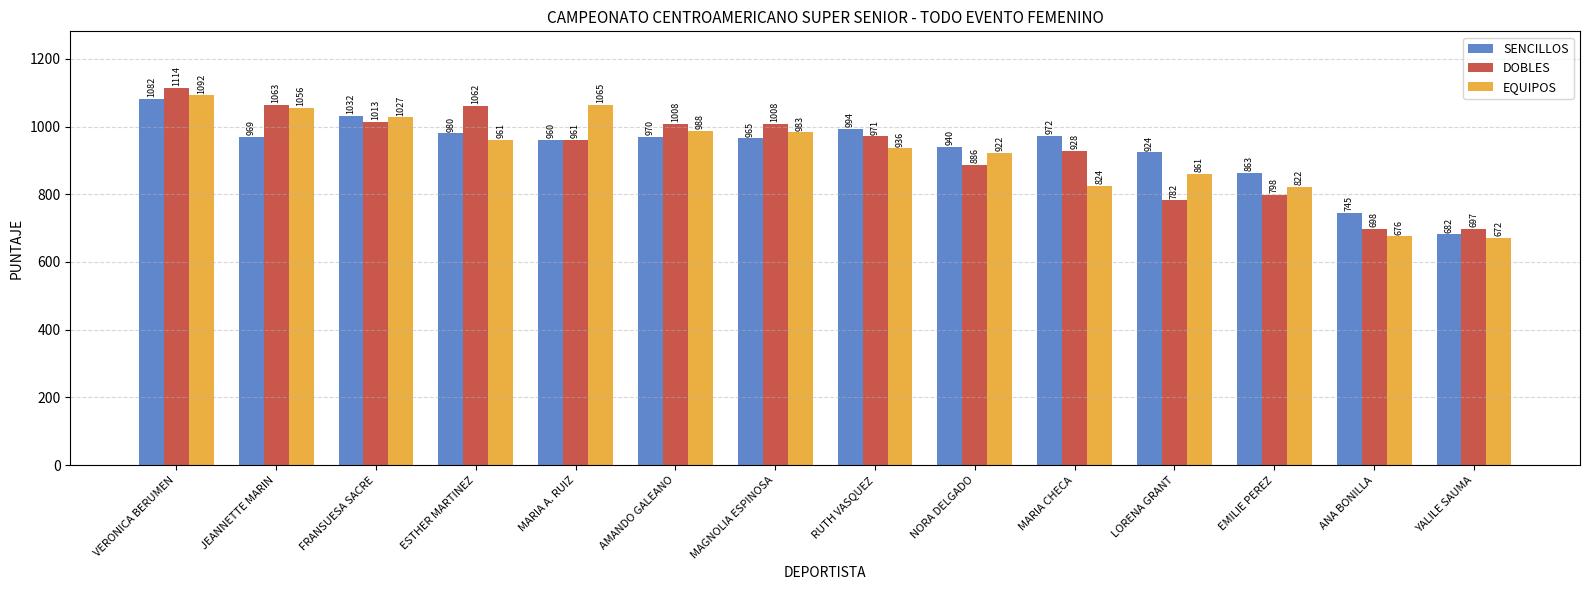

Rank the series by their maximum value, from highest to lowest.

DOBLES, EQUIPOS, SENCILLOS